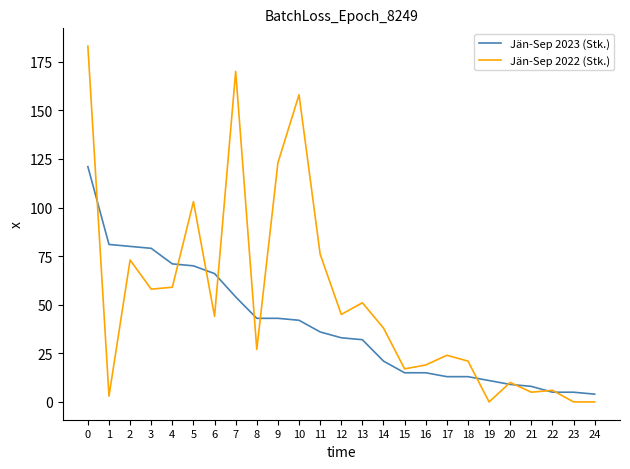

At how many categories does at least one series exceed 97?

5